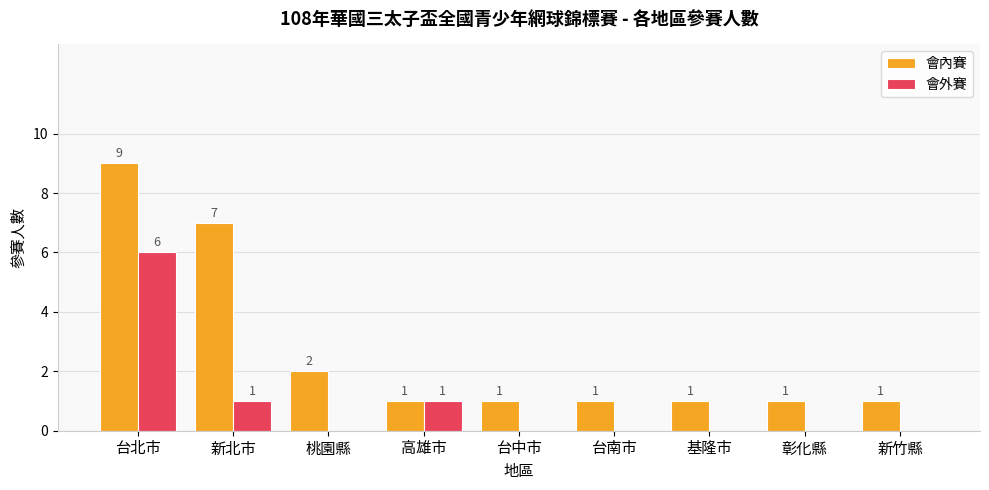

What are all the series names shown in the legend?

會內賽, 會外賽